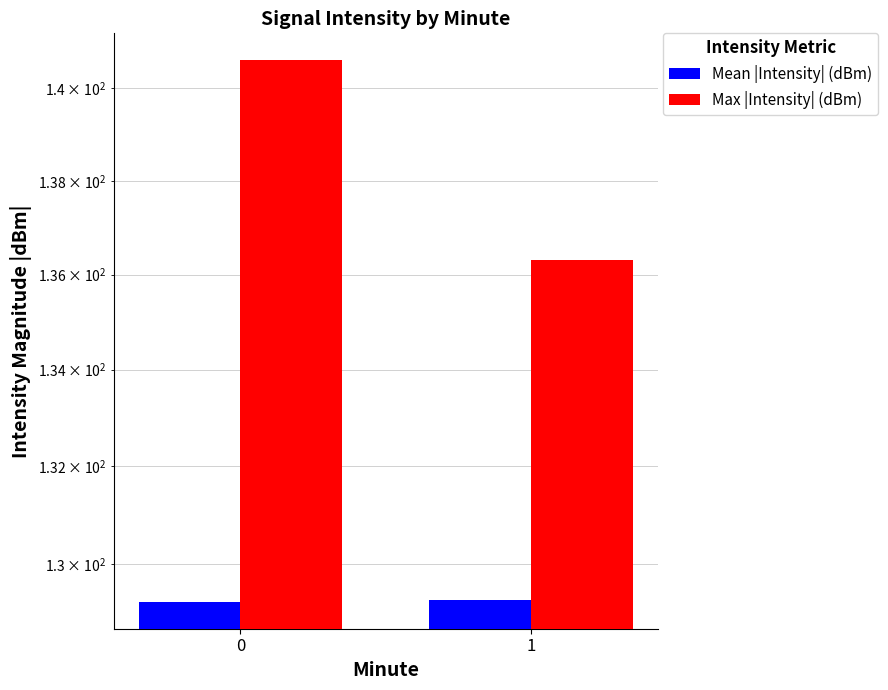

Count the number of data series in this chart.

2